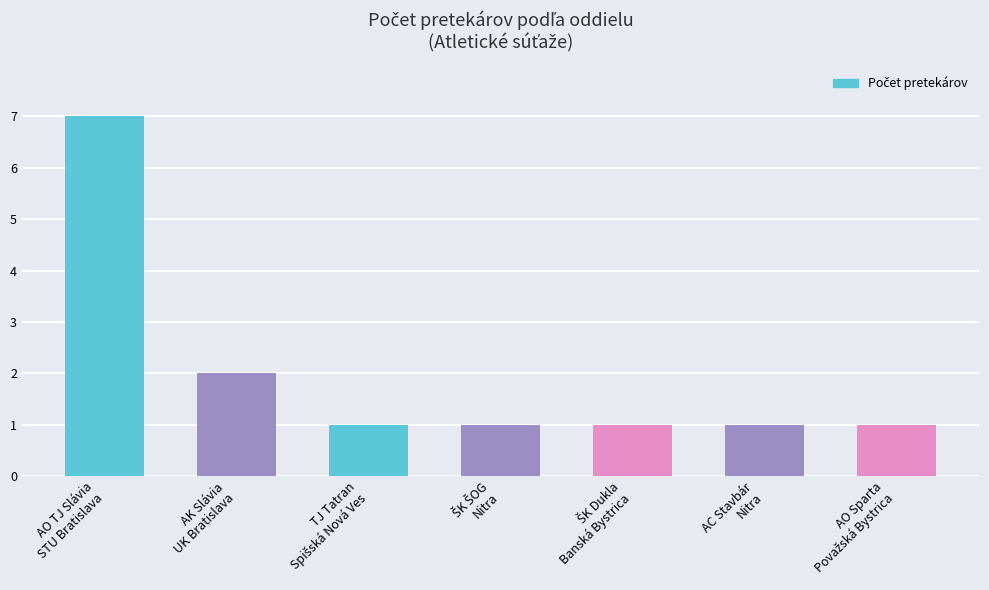

What is the sum of all values?

14